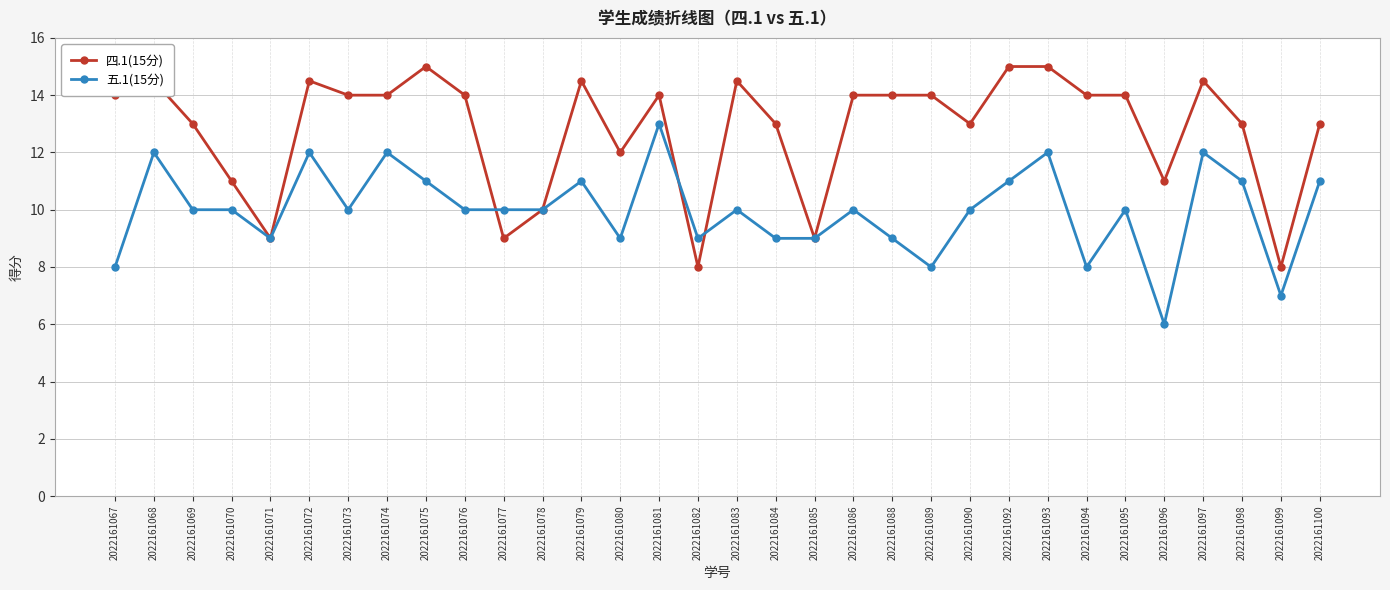

The value of 五.1(15分) at 2022161070 is 14.4. True or false?

False